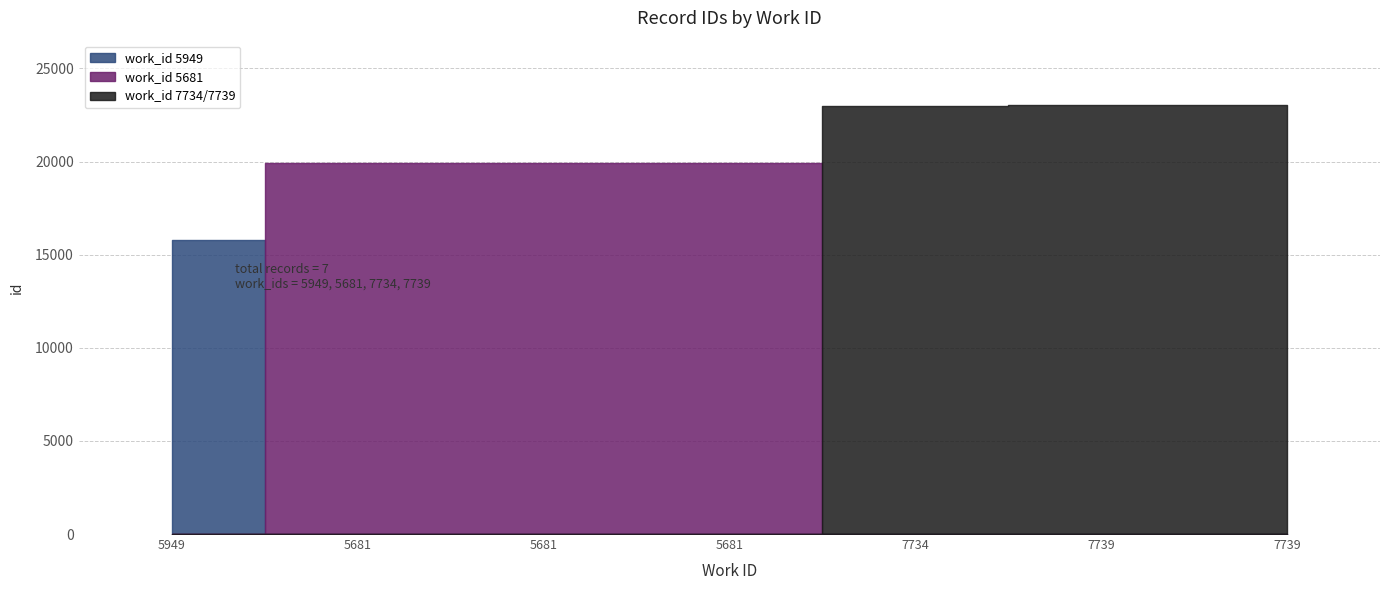

At which label does the data first exceed 19917?

7734